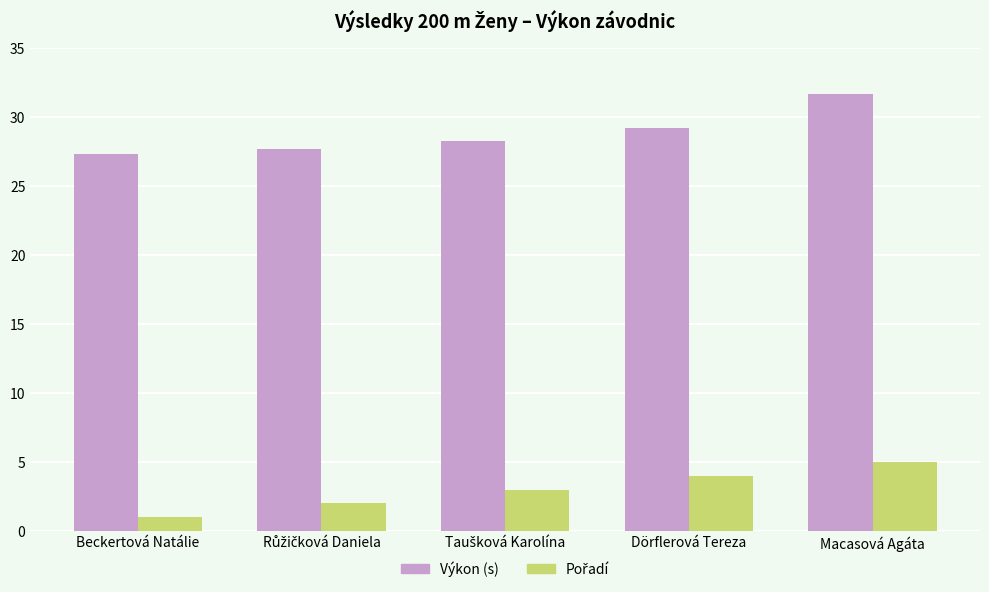

At which category does the chart reach its minimum across all series?

Beckertová Natálie